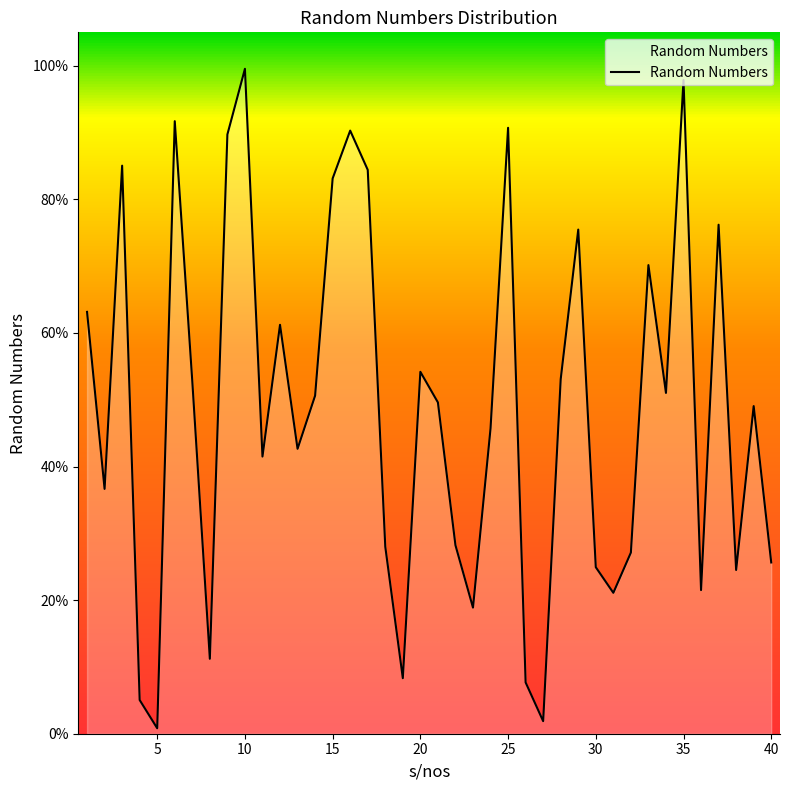

What is the value of the 30th point from the left?

0.2